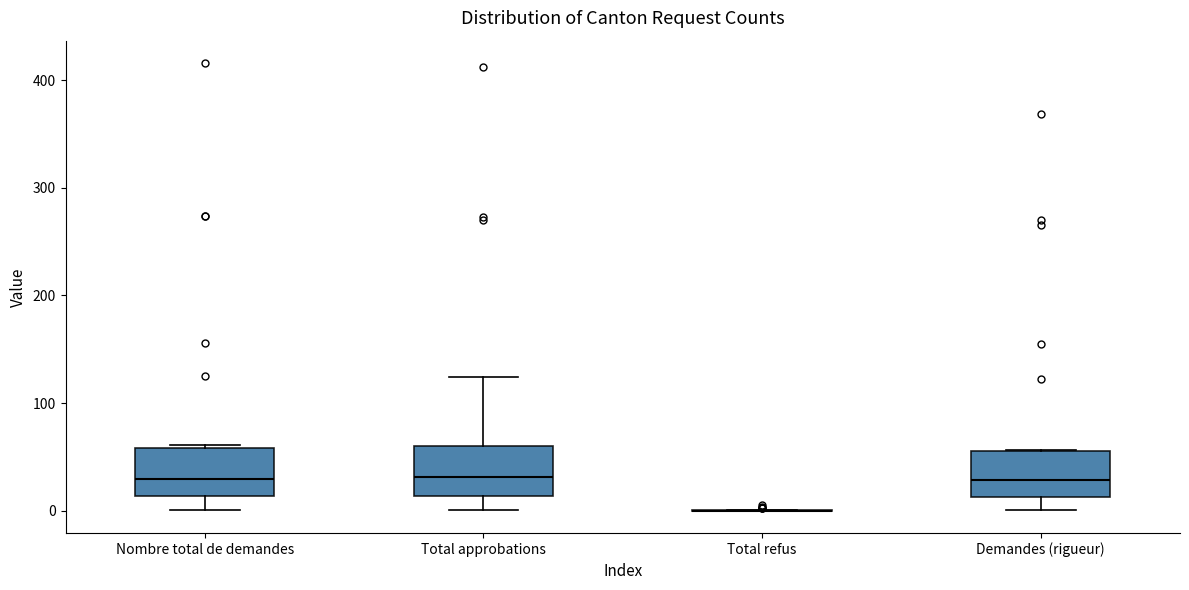

Reading left to right, read every box against the y-axis: the position of its median line, the range the box covers, and the ends of its whiskers. The values are not printed on the chart, so give them approximately, as read against the axis.

Nombre total de demandes: median 30, box 10 to 60, whiskers 0 to 60
Total approbations: median 30, box 10 to 60, whiskers 0 to 120
Total refus: box collapsed to a line at 0, whiskers 0 to 0
Demandes (rigueur): median 30, box 10 to 60, whiskers 0 to 60